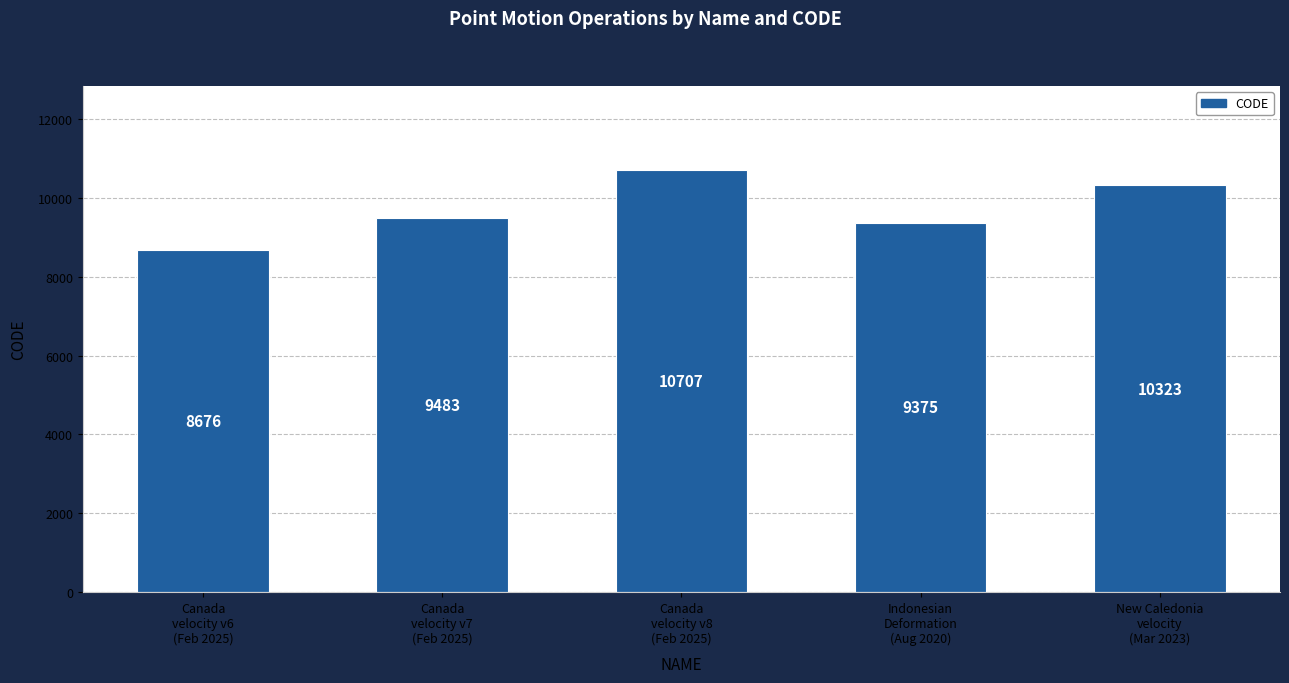

At which label is the value closest to 9691?

Canada
velocity v7
(Feb 2025)